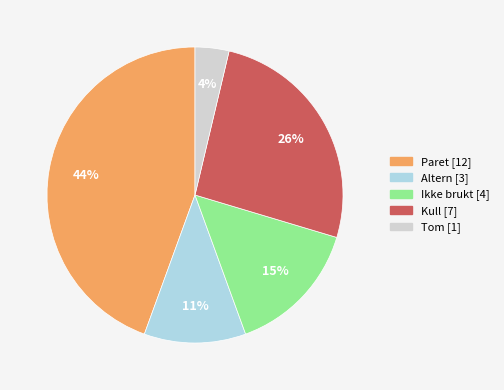

What is the largest slice in the pie chart?

Paret